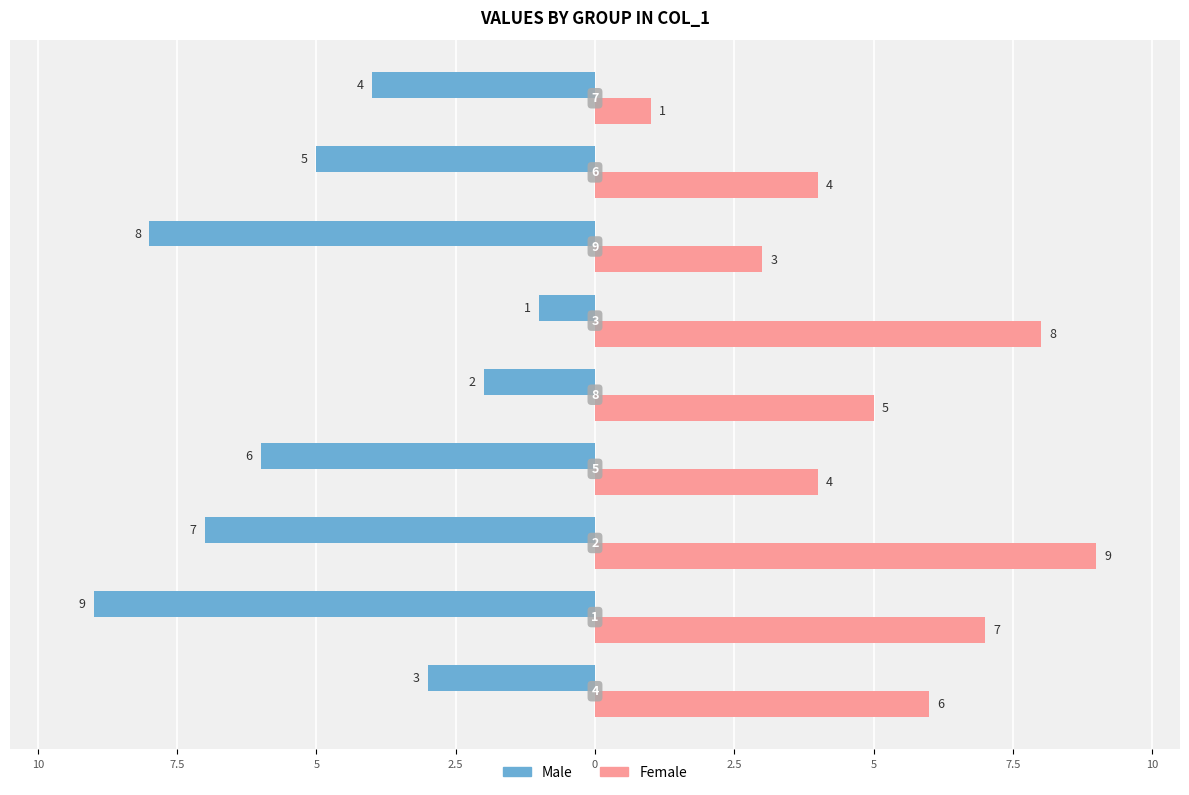

What are all the series names shown in the legend?

Male, Female